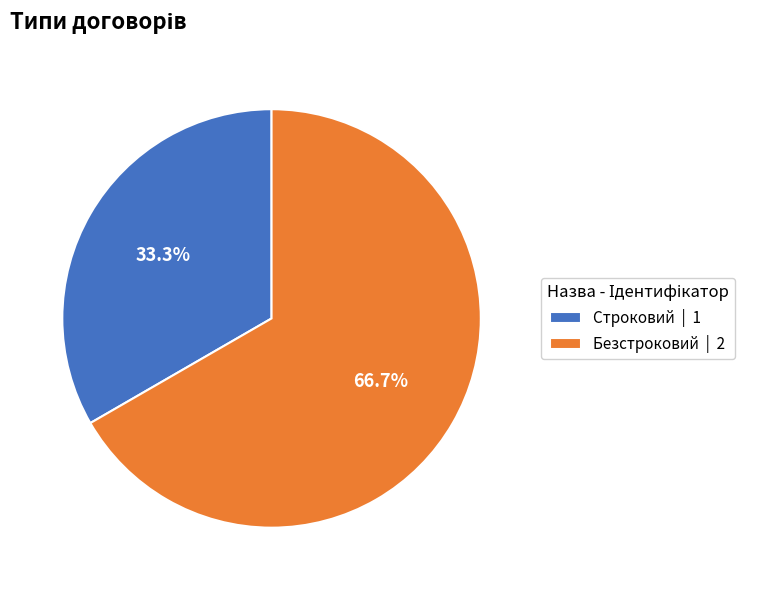

Is it true that Безстроковий is 67% of the pie?

True